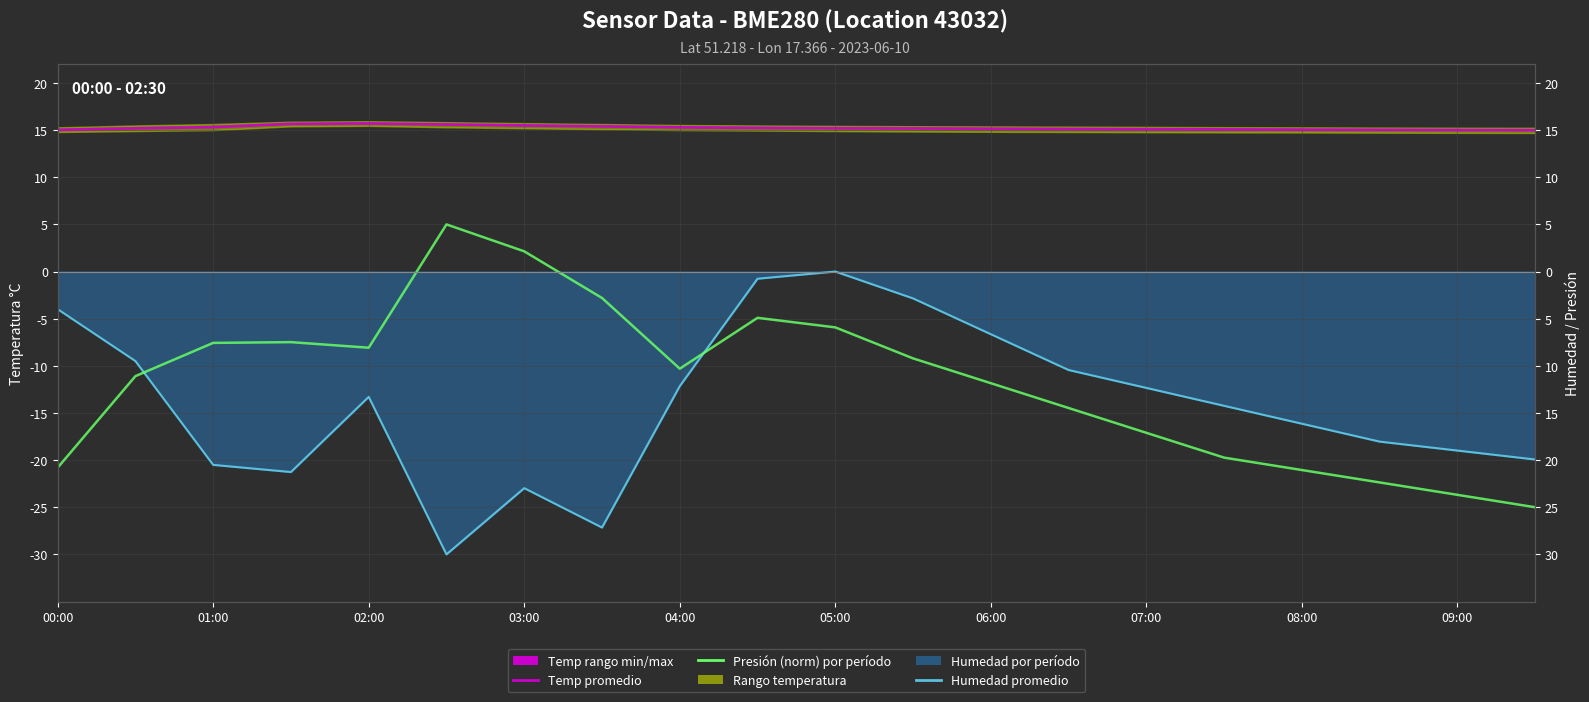

Reading right to left, what are all the values shown in this chart?

humidity (line): -19.9	-19.0	-18.0	-16.1	-14.2	-12.3	-10.4	-6.6	-2.8	-0.0	-0.8	-12.2	-27.2	-23.0	-30.0	-13.3	-21.3	-20.5	-9.5	-4.0
temperature avg: 15.0	15.0	15.0	15.1	15.1	15.1	15.1	15.2	15.2	15.2	15.2	15.3	15.4	15.5	15.6	15.7	15.7	15.3	15.2	15.0
pressure (norm): -25.0	-23.7	-22.4	-21.1	-19.7	-17.1	-14.5	-11.8	-9.2	-5.9	-4.9	-10.3	-2.8	2.1	5.0	-8.1	-7.5	-7.6	-11.1	-20.8